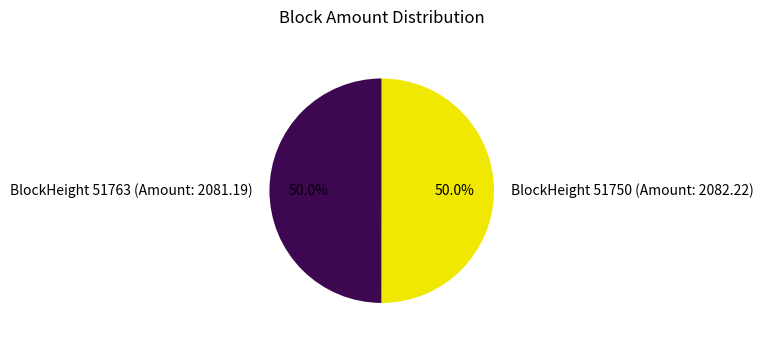

What is the ratio of the value at BlockHeight 51763 (Amount: 2081.19) to the value at BlockHeight 51750 (Amount: 2082.22)?

1.0